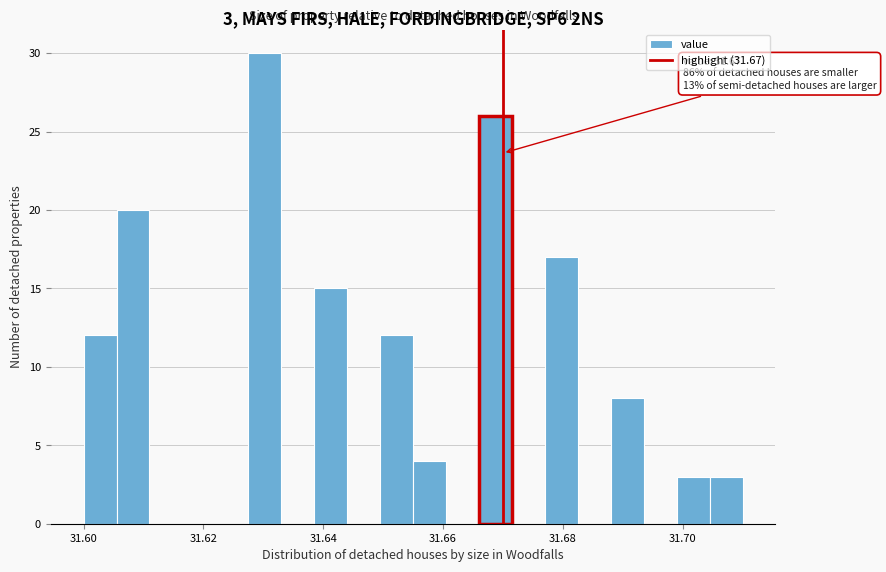

Read against the x-axis, roughly where is the centre of the tallest bar?

31.630